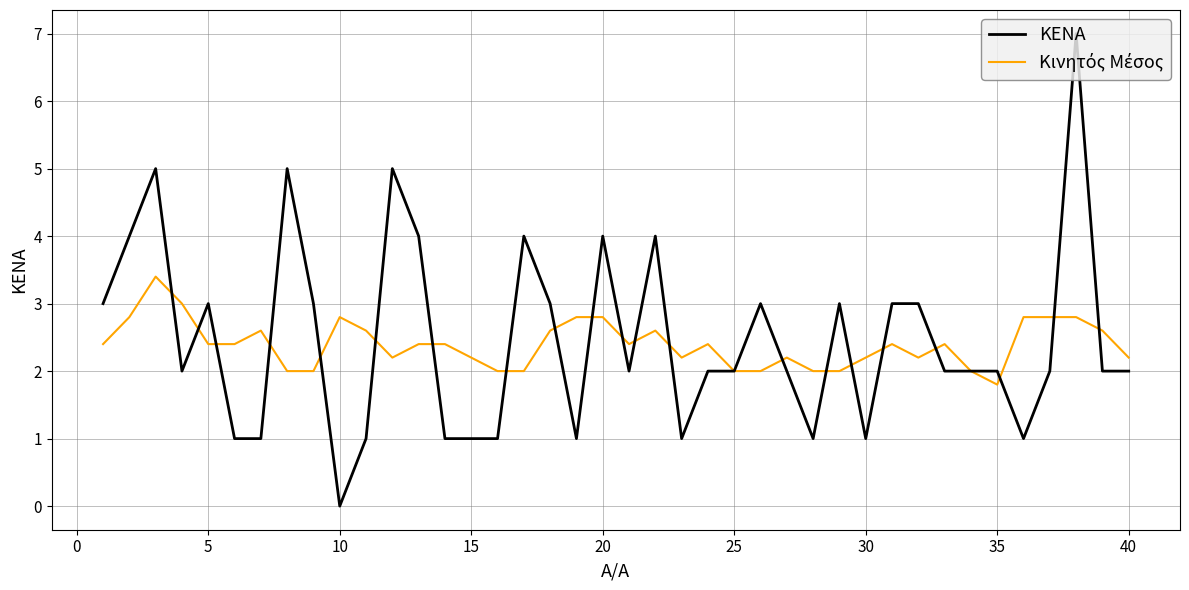

What is the maximum value shown in the chart?

7.0